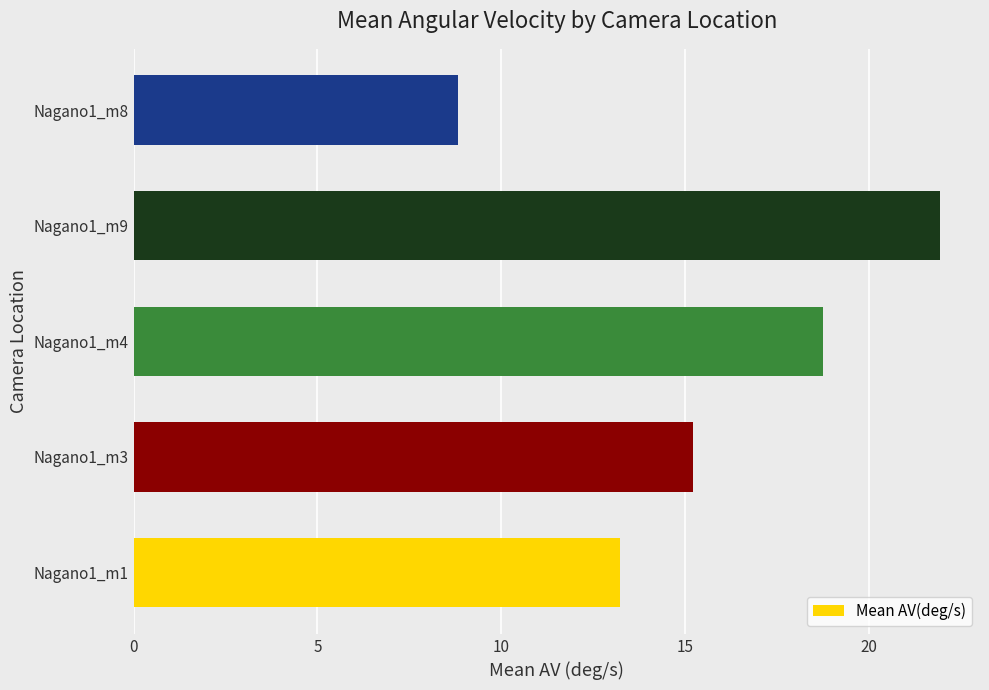

Is it true that the value at Nagano1_m9 is 21.9?

True